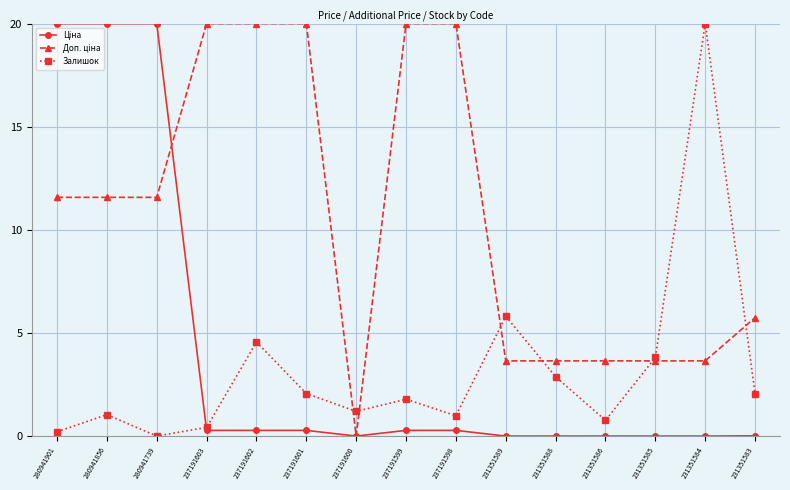

What is the greatest value displayed?

20.0